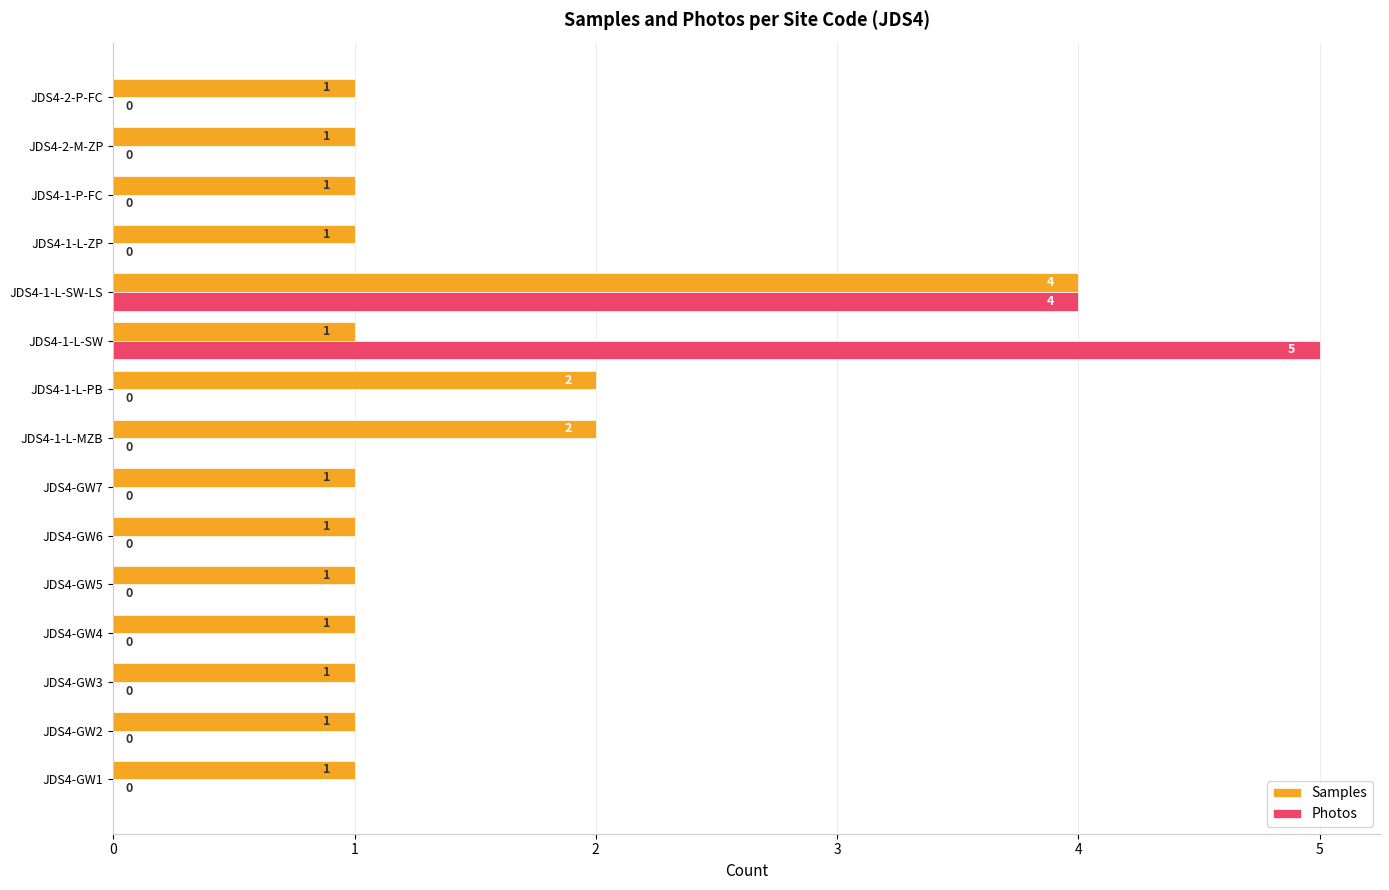

True or false: Photos has a value of 0 at JDS4-GW1.

True